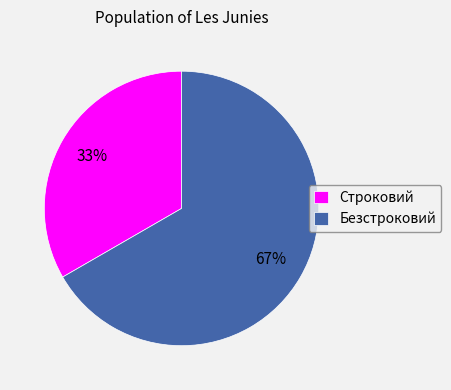

To the nearest percent, what percentage of the pie is Безстроковий?

67%